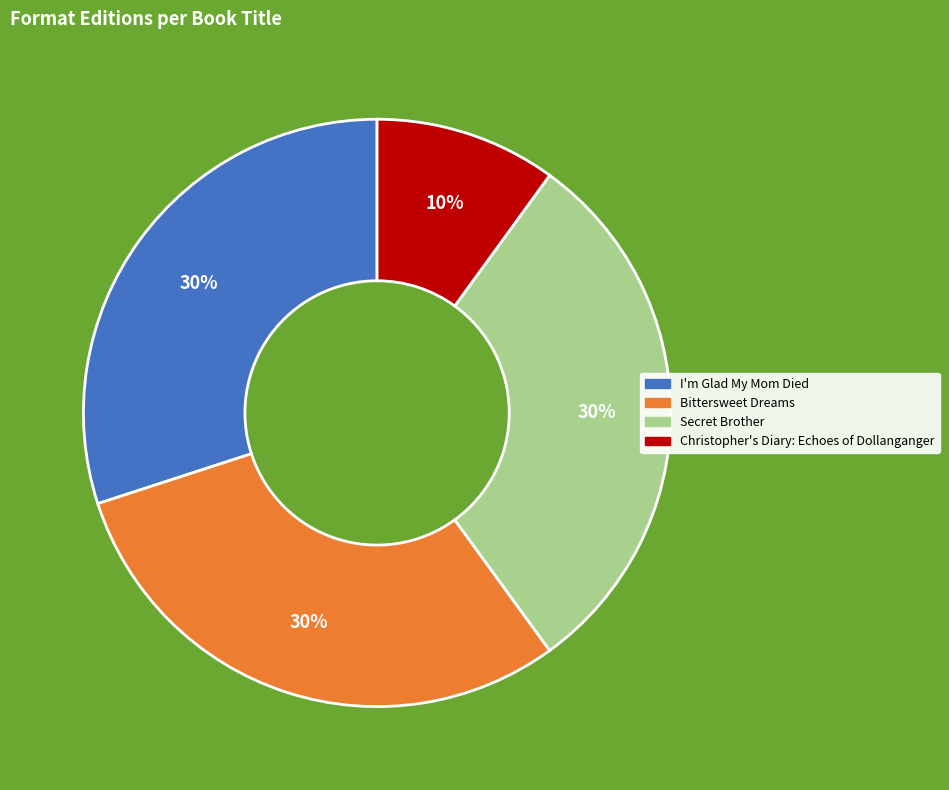

What is the ratio of the value at Christopher's Diary: Echoes of Dollanganger to the value at I'm Glad My Mom Died?

0.3